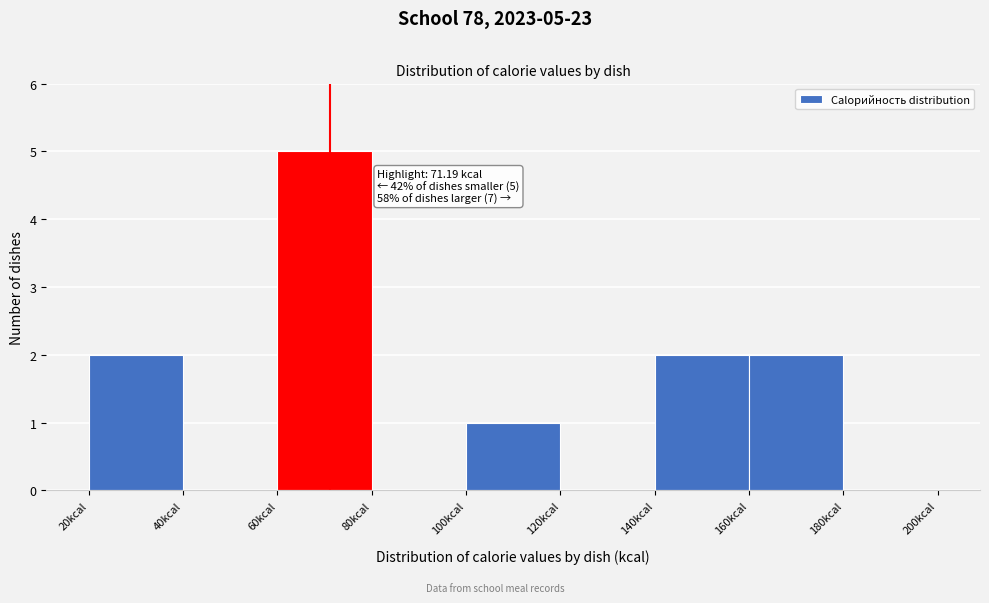

Which range on the x-axis has the tallest bar?

60 to 80